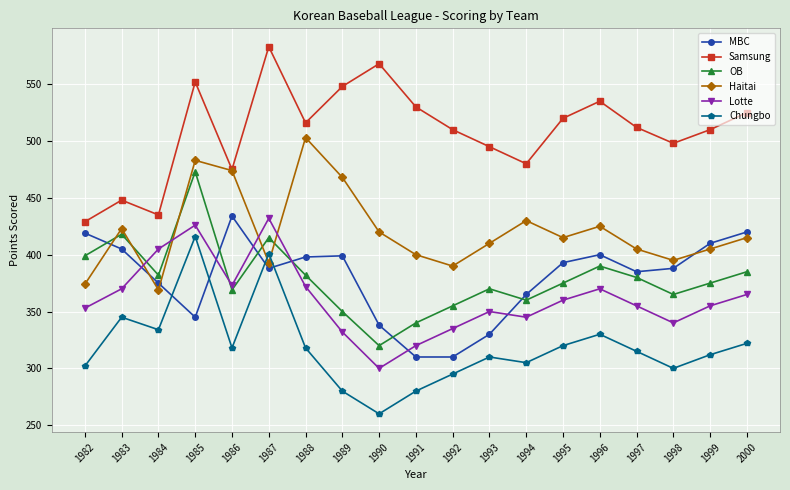

After their last crossing, which series has the higher values: OB or Lotte?

OB